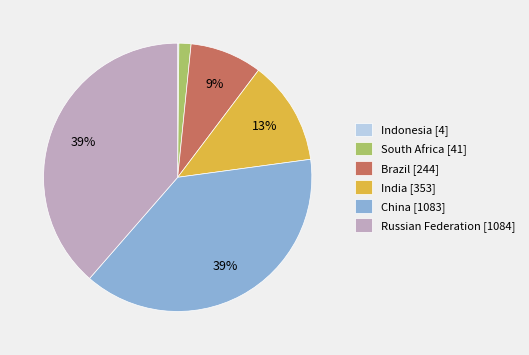

To the nearest percent, what is the combined percentage of India and China?

51%